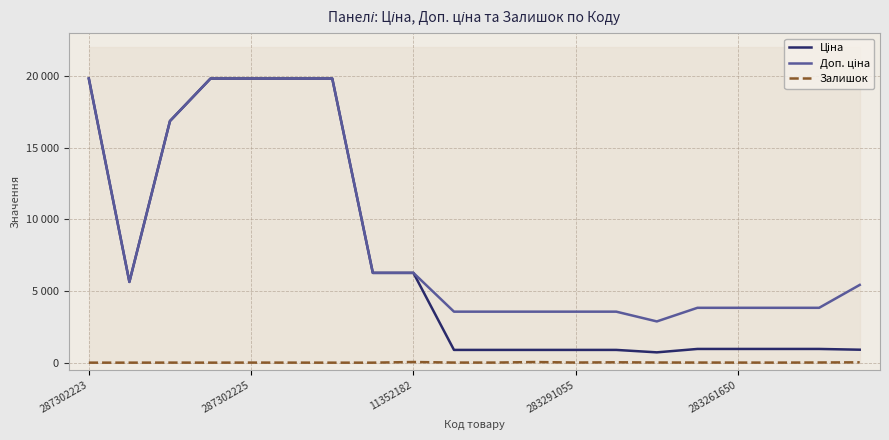

True or false: Доп. ціна and Залишок intersect in this chart.

False